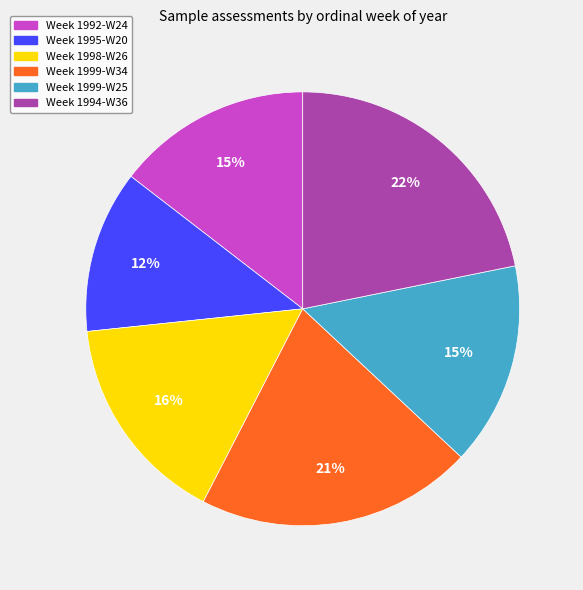

How many segments does this pie chart have?

6